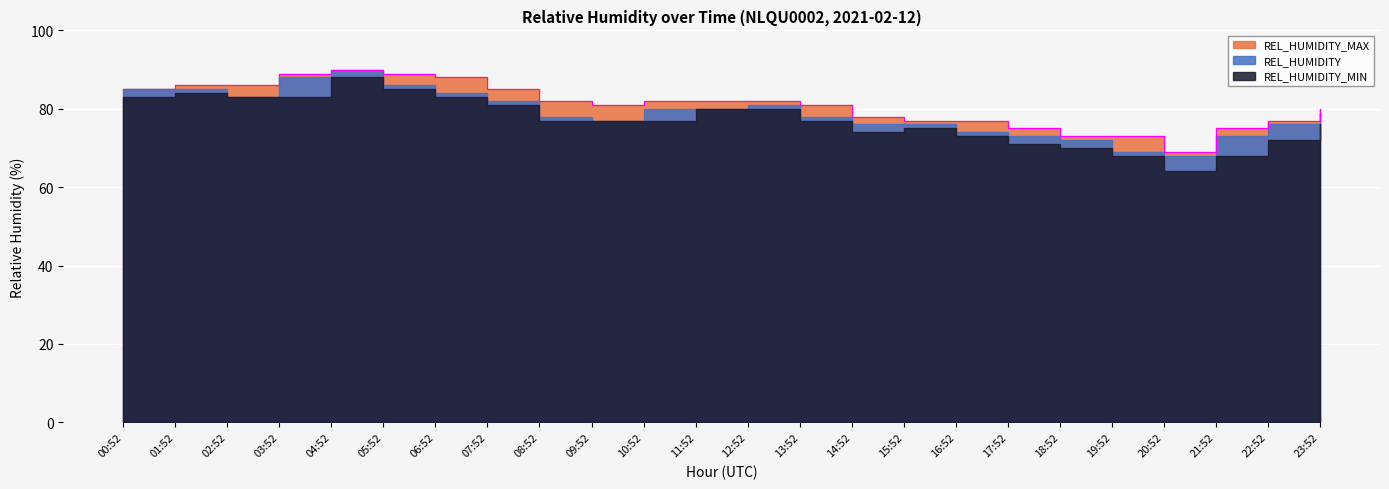

Count the number of data series in this chart.

3